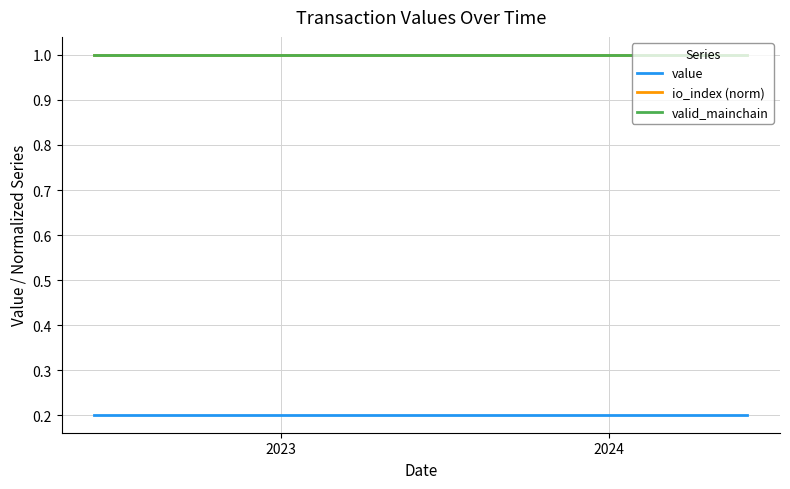

Which category has the highest value in the value series?

2023